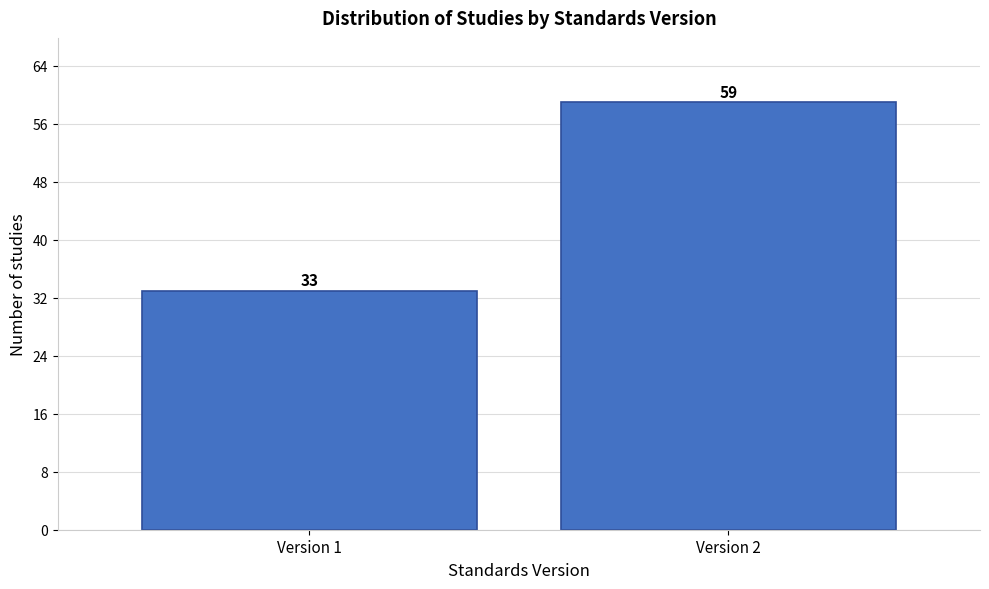

Reading right to left, list all the values displayed in this chart.

Version 2=59	Version 1=33